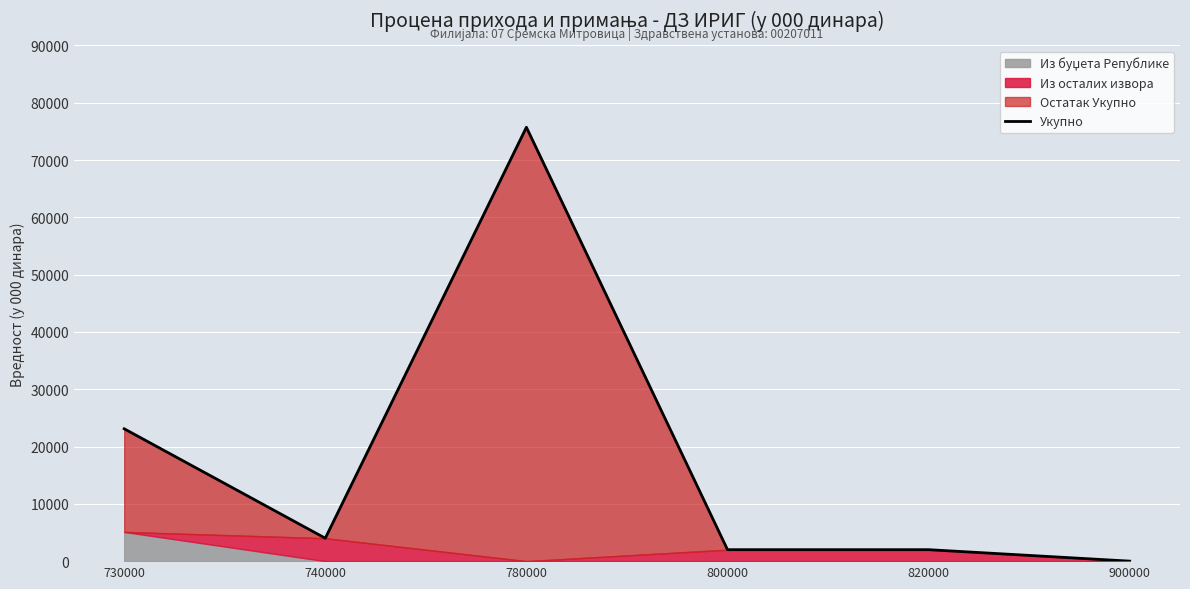

The chart shows a value of 512 at 800000. True or false?

False